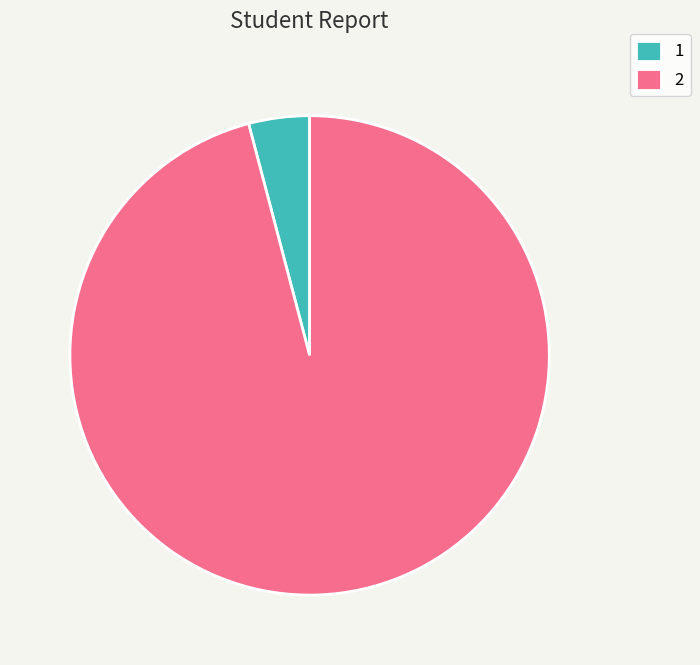

How many segments does this pie chart have?

2